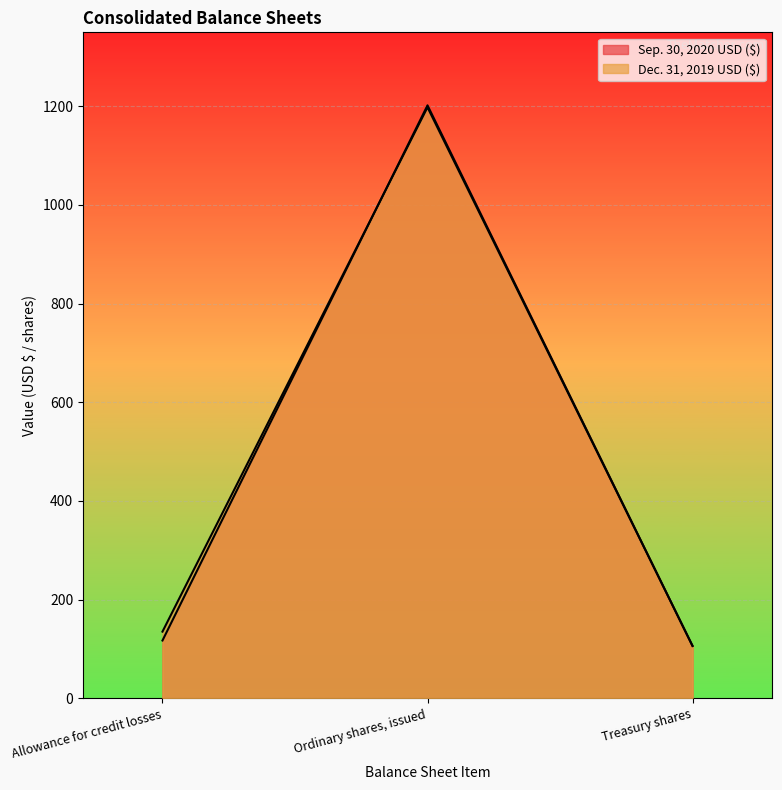

What is the greatest value displayed?

1202